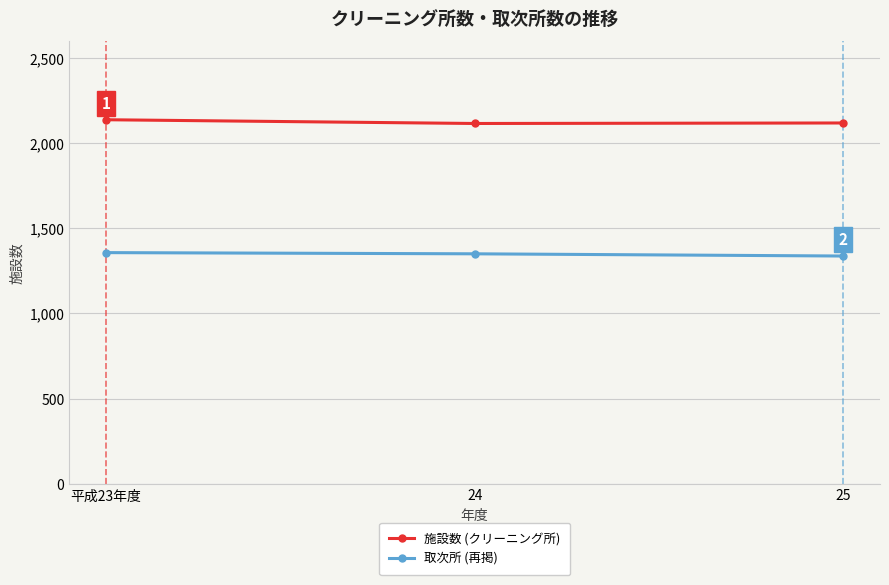

What is the minimum value shown in the chart?

1337